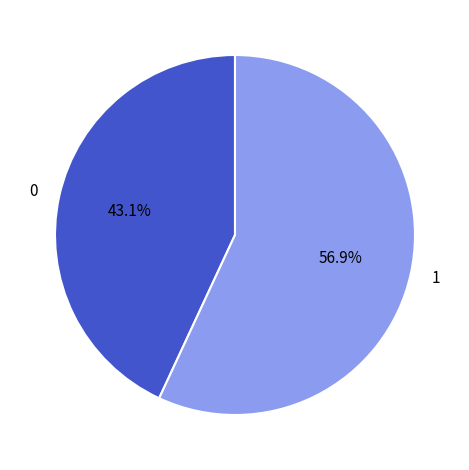

What percentage is NOT represented by 1?

43.1%